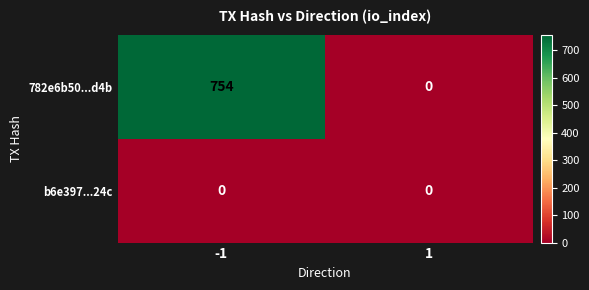

At which category is the sum across all series the highest?

-1